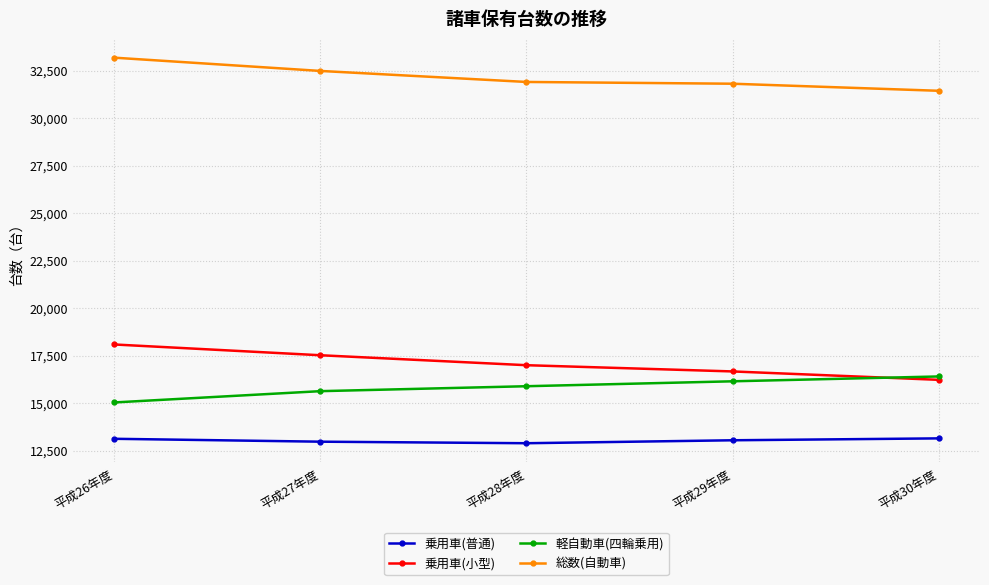

What position from the left is 平成29年度?

4